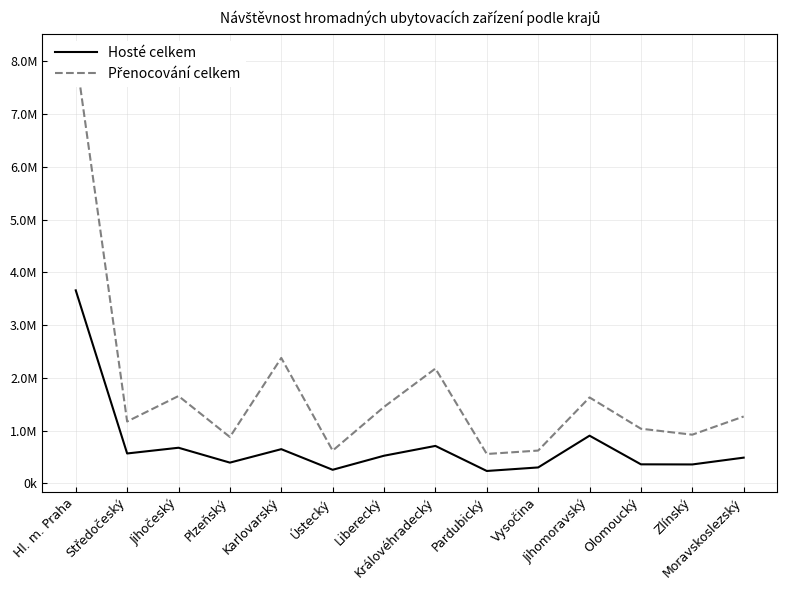

Which series changed the most between Vysočina and Zlínský?

Přenocování celkem